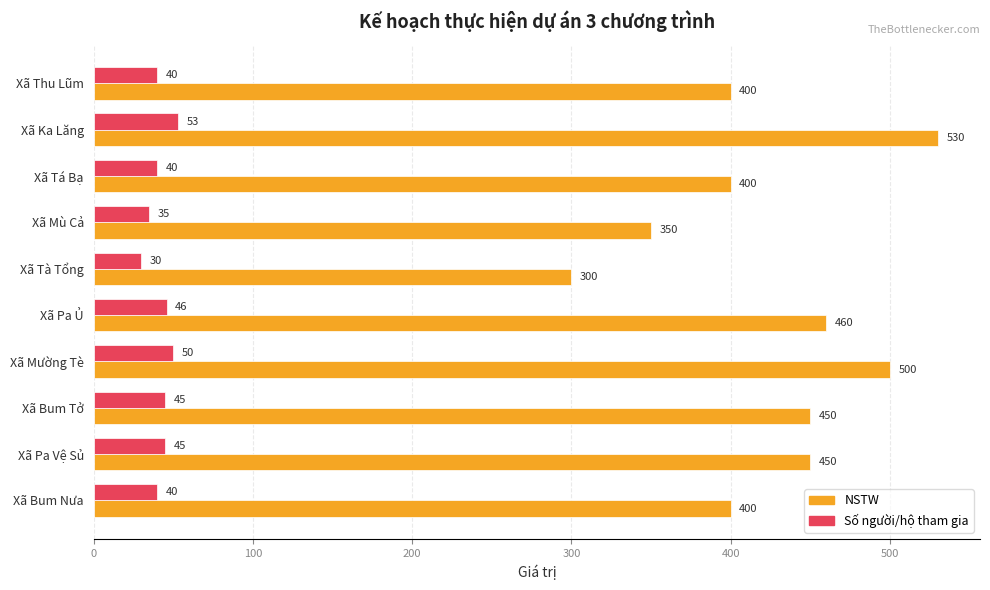

What is the difference between the maximum and minimum values in the NSTW series?

230